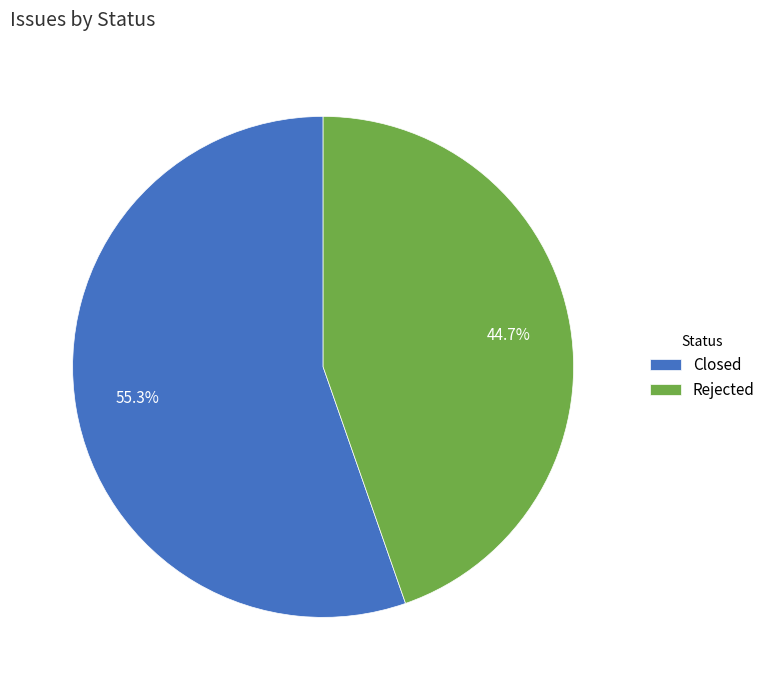

Is Closed the majority of the pie?

Yes